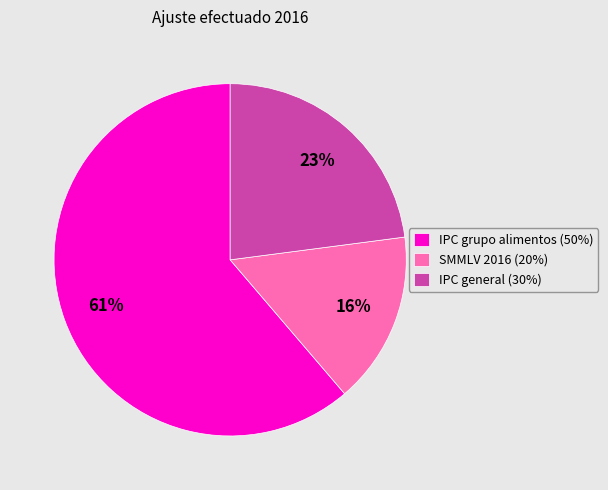

To the nearest percent, what is the difference between the largest and smallest slice percentages?

45%